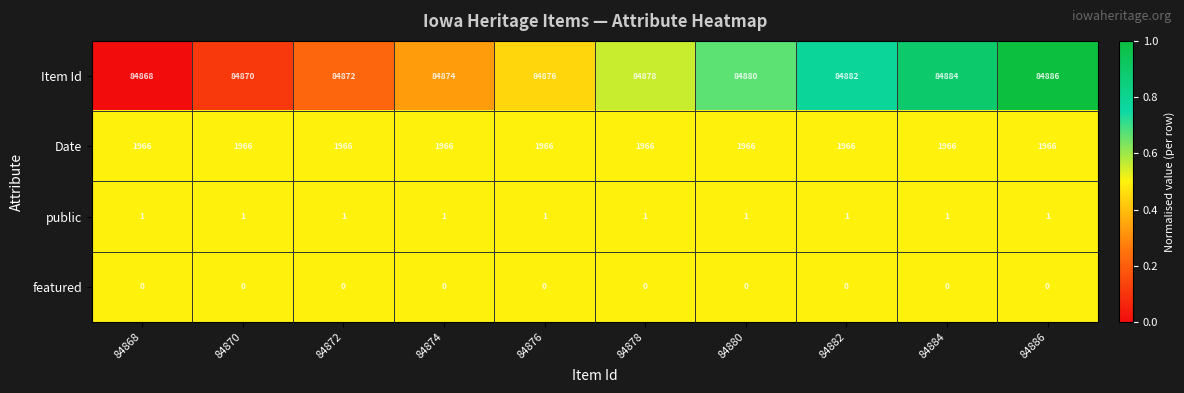

How many data points does each series have?

10